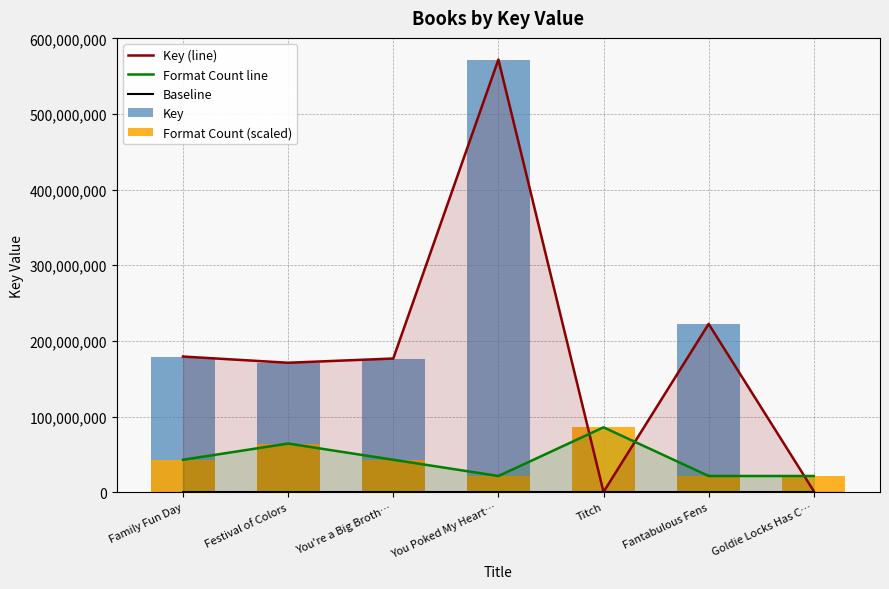

Reading left to right, transcribe all the data shown in this chart.

Key (line): Family Fun Day=179342919.0	Festival of Colors=171153699.0	You're a Big Broth…=176740112.0	You Poked My Heart…=571992132.0	Titch=311635.0	Fantabulous Fens=222446320.0	Goldie Locks Has C…=1504787.0
Format Count line: Family Fun Day=42899409.9	Festival of Colors=64349114.8	You're a Big Broth…=42899409.9	You Poked My Heart…=21449704.9	Titch=85798819.8	Fantabulous Fens=21449704.9	Goldie Locks Has C…=21449704.9
Baseline: Family Fun Day=0.0	Festival of Colors=0.0	You're a Big Broth…=0.0	You Poked My Heart…=0.0	Titch=0.0	Fantabulous Fens=0.0	Goldie Locks Has C…=0.0
Key: Family Fun Day=179342919.0	Festival of Colors=171153699.0	You're a Big Broth…=176740112.0	You Poked My Heart…=571992132.0	Titch=311635.0	Fantabulous Fens=222446320.0	Goldie Locks Has C…=1504787.0
Format Count (scaled): Family Fun Day=42899409.9	Festival of Colors=64349114.8	You're a Big Broth…=42899409.9	You Poked My Heart…=21449704.9	Titch=85798819.8	Fantabulous Fens=21449704.9	Goldie Locks Has C…=21449704.9